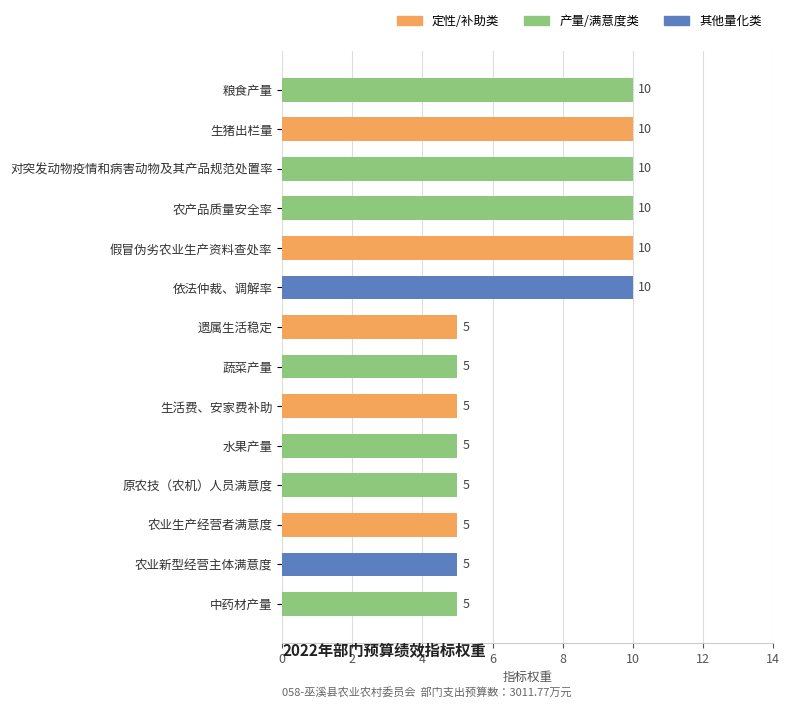

Reading top to bottom, list all the values displayed in this chart.

粮食产量=10	生猪出栏量=10	对突发动物疫情和病害动物及其产品规范处置率=10	农产品质量安全率=10	假冒伪劣农业生产资料查处率=10	依法仲裁、调解率=10	遗属生活稳定=5	蔬菜产量=5	生活费、安家费补助=5	水果产量=5	原农技（农机）人员满意度=5	农业生产经营者满意度=5	农业新型经营主体满意度=5	中药材产量=5